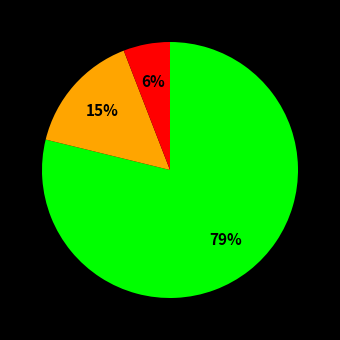

Is there any slice that represents more than half of the pie?

Yes